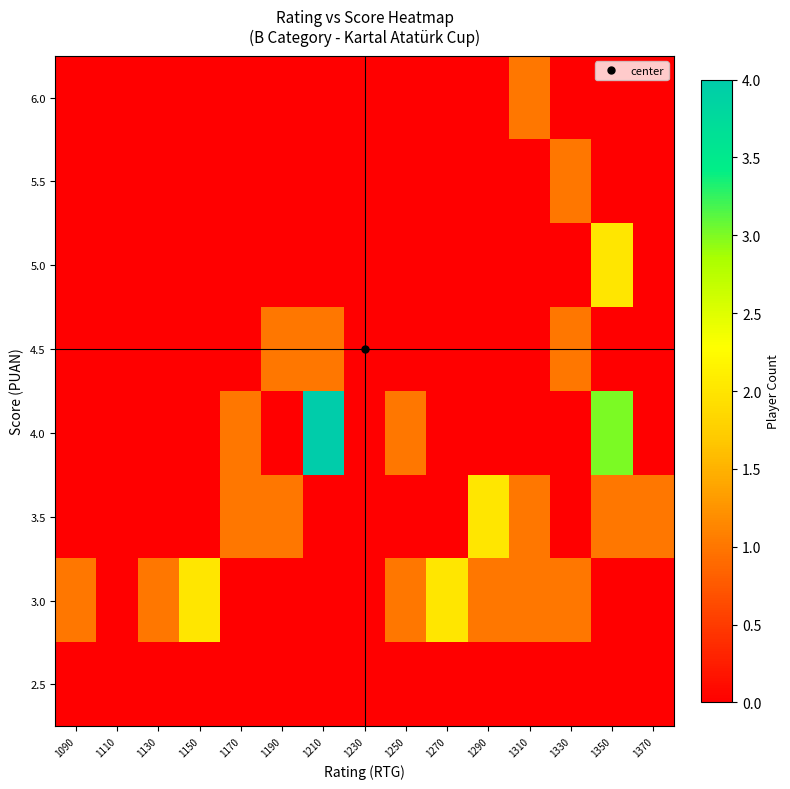

What is the total value across all series at 1190?

2